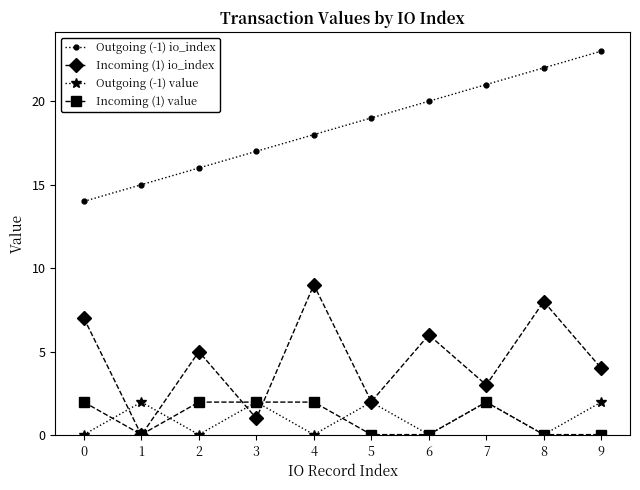

True or false: Outgoing (-1) value and Incoming (1) value cross at least once.

True